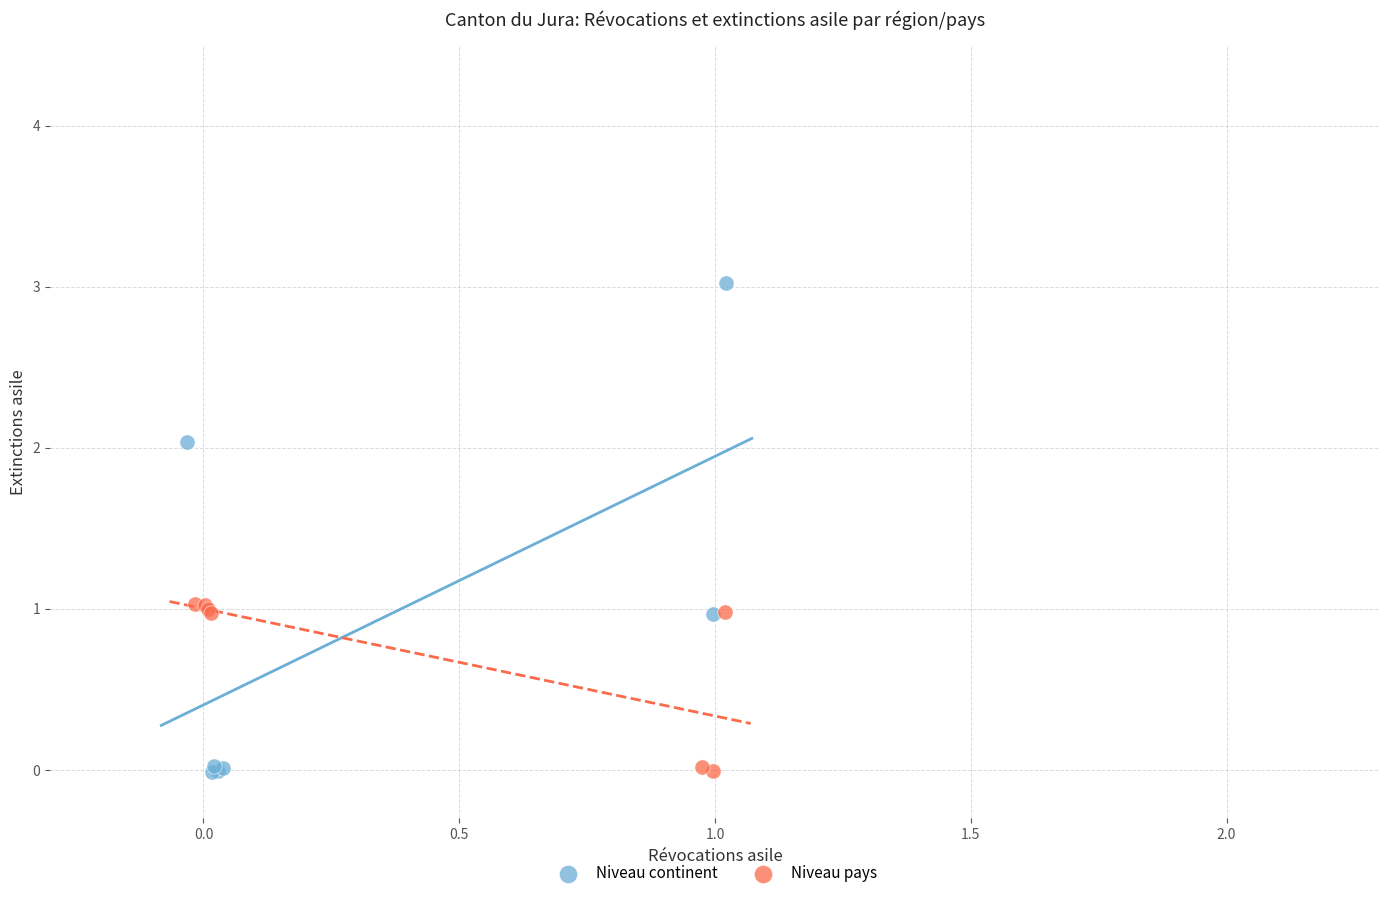

Which series has the widest spread of Y values?

Niveau continent